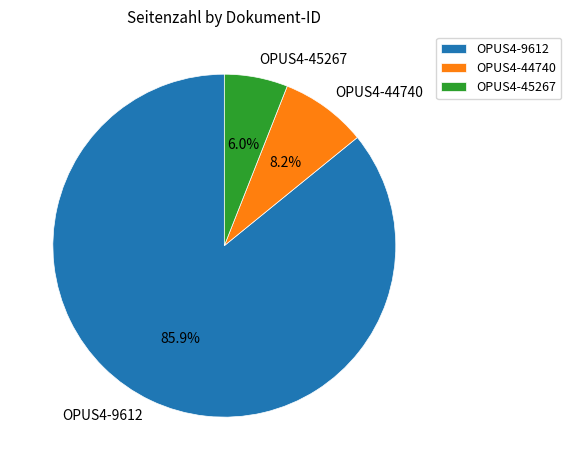

Is it true that OPUS4-45267 is 6% of the pie?

True